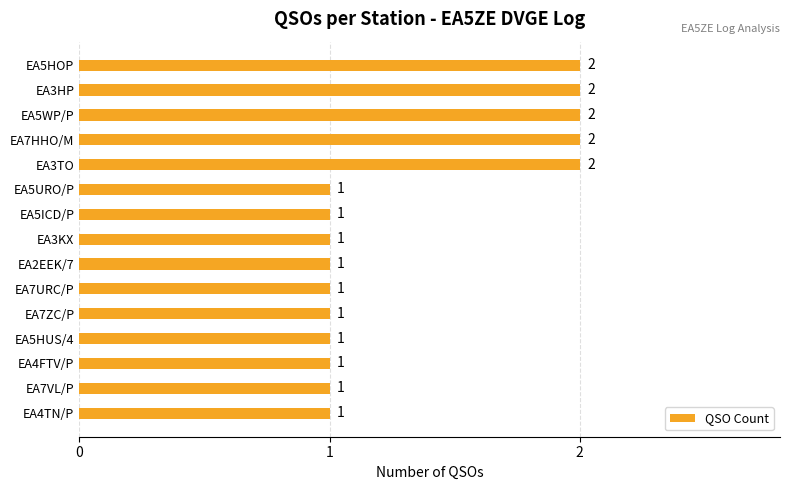

How many values exceed 1?

5